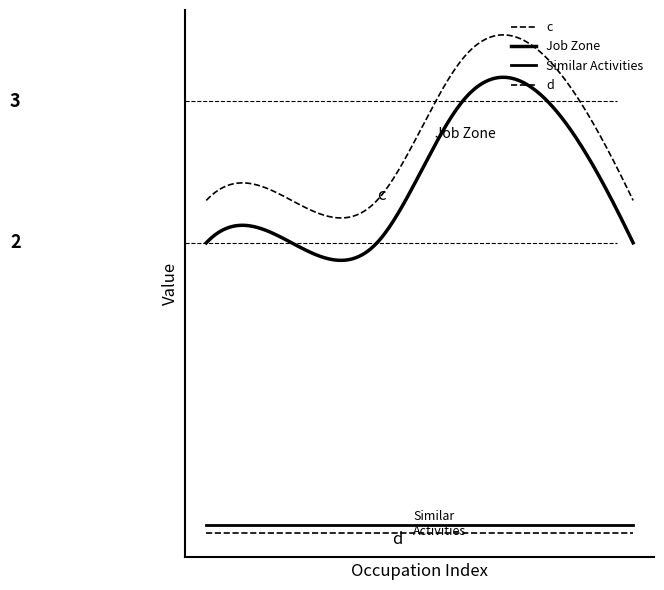

True or false: Job Zone has more than 1 points higher than both neighbors.

False